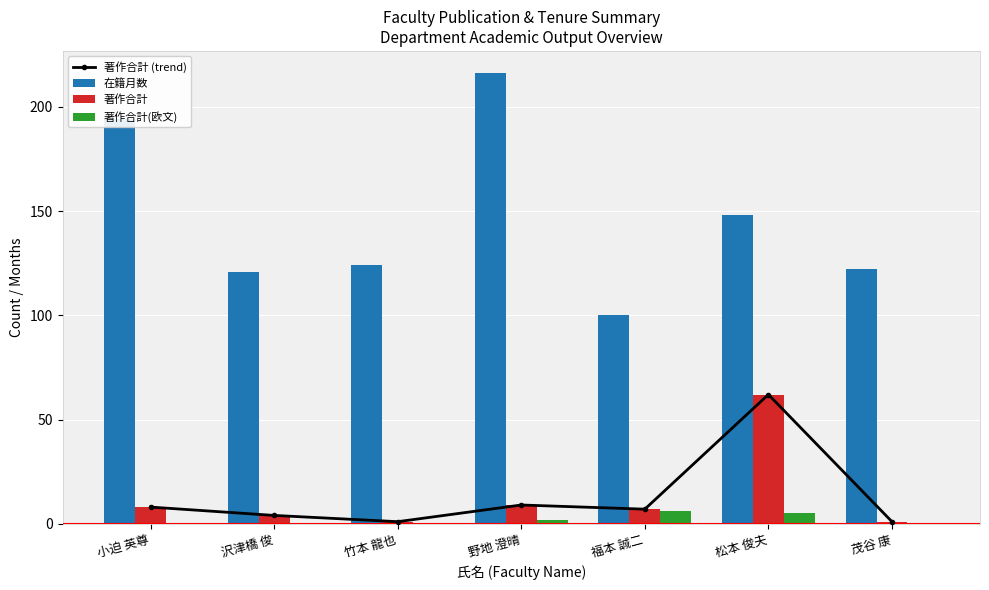

Reading left to right, list all the values displayed in this chart.

著作合計 (trend): 8	4	1	9	7	62	1
在籍月数: 194	121	124	216	100	148	122
著作合計: 8	4	1	9	7	62	1
著作合計(欧文): 0	0	0	2	6	5	0